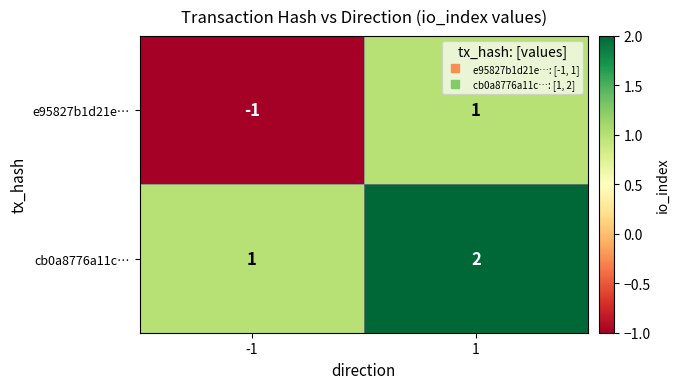

Rank the series by their average value, from lowest to highest.

e95827b1d21e…, cb0a8776a11c…